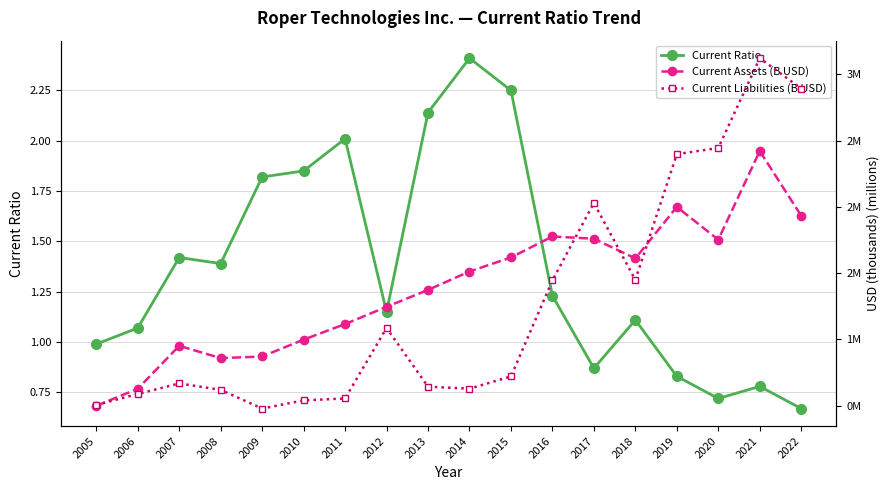

In Current Ratio, how many points are lower than both neighbors (excluding endpoints)?

4